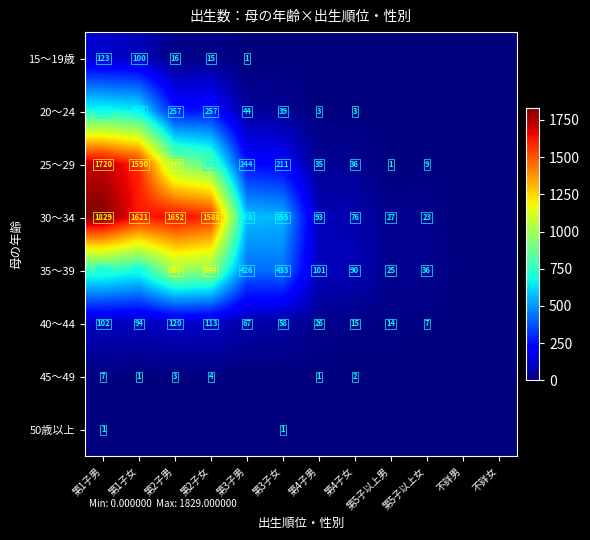

How many data points does each series have?

12